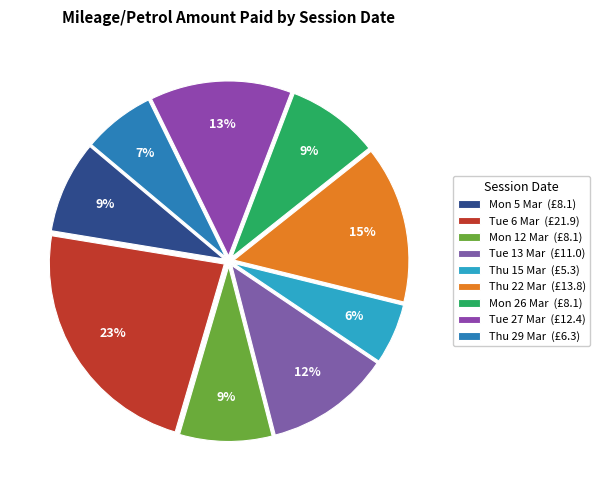

How many slices are in this pie chart?

9